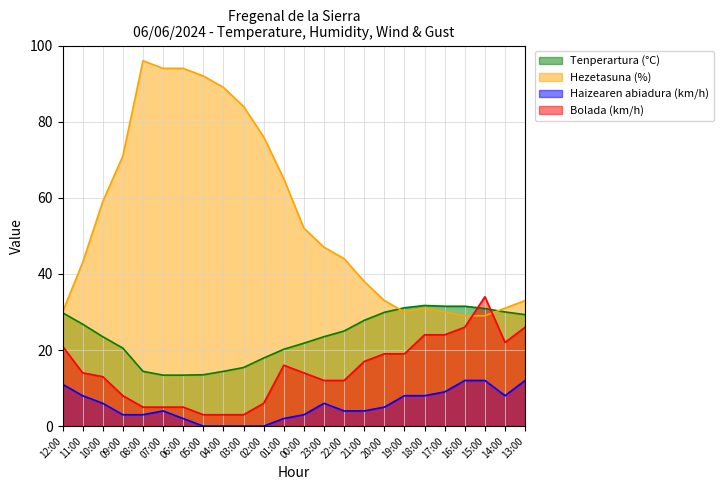

What is the maximum value for Tenperartura (°C)?

31.7